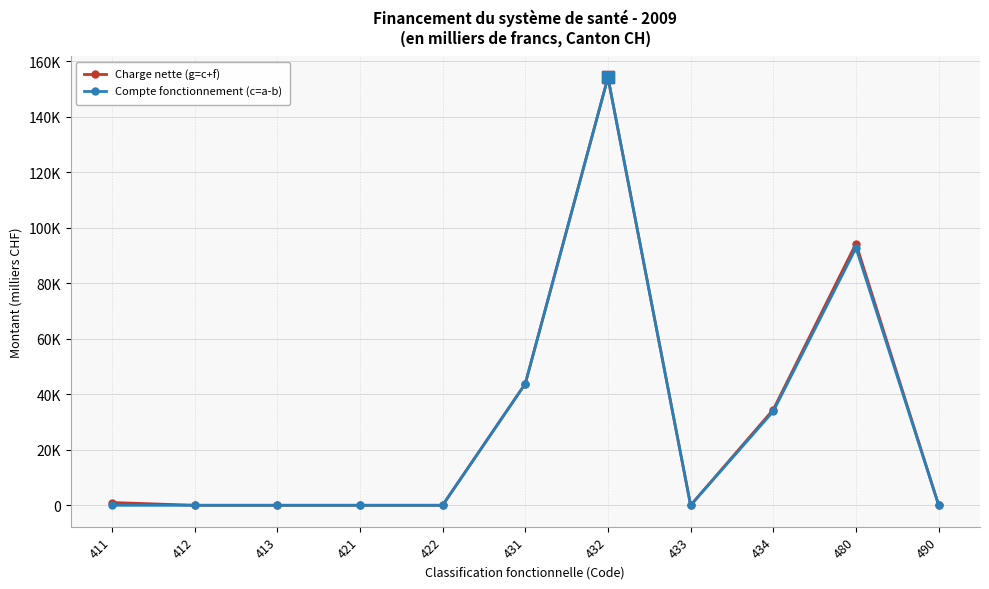

At which category is the sum across all series the highest?

432